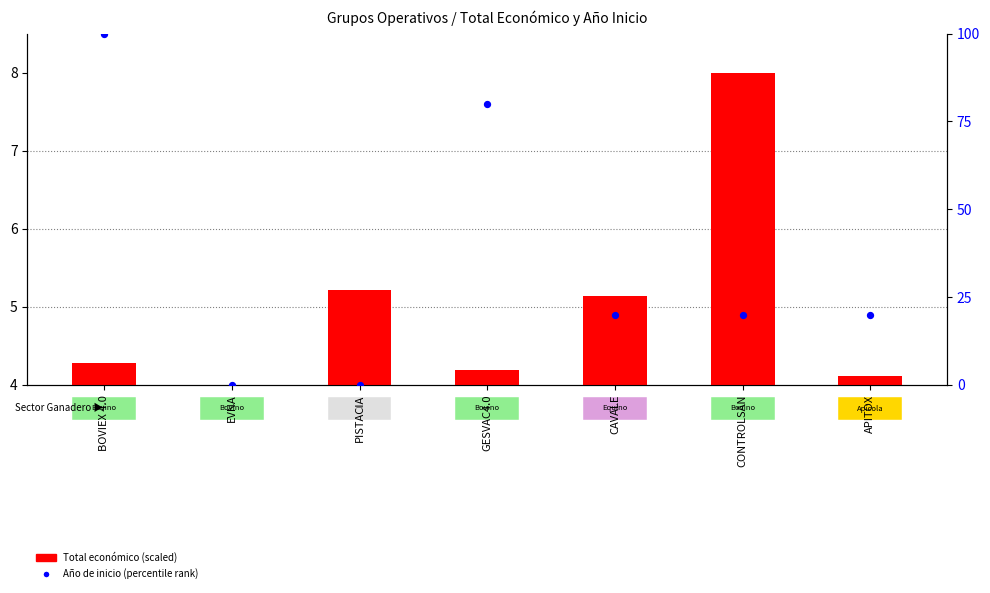

Is the value of Año de inicio (percentile rank) at CAVALE greater than the value of Total económico at GESVAC4.0?

Yes